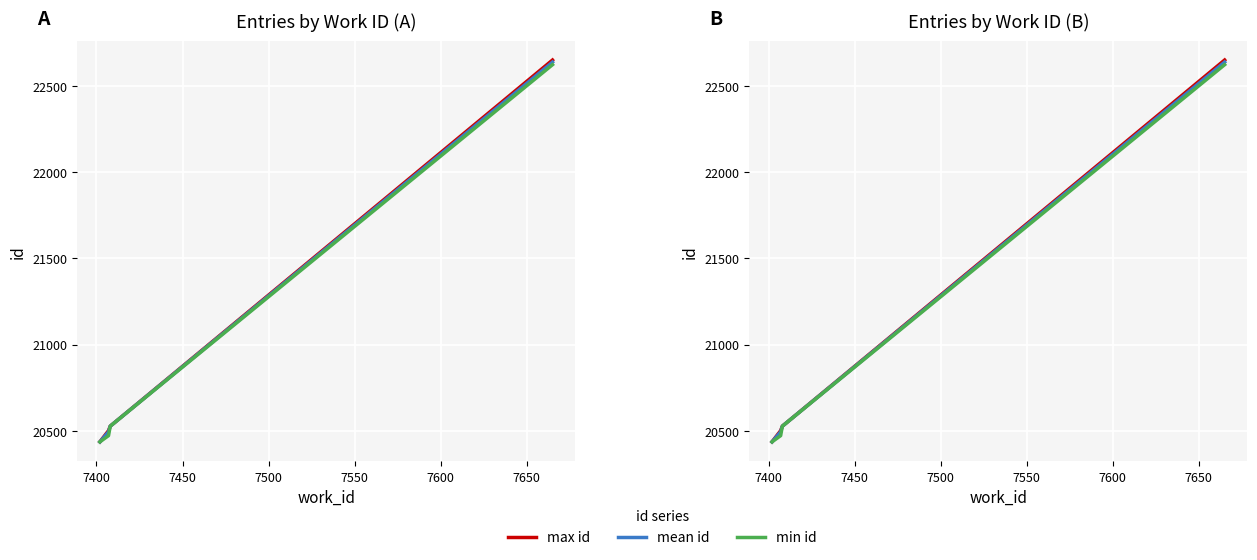

Where is max id nearest to the value 21543?

7450